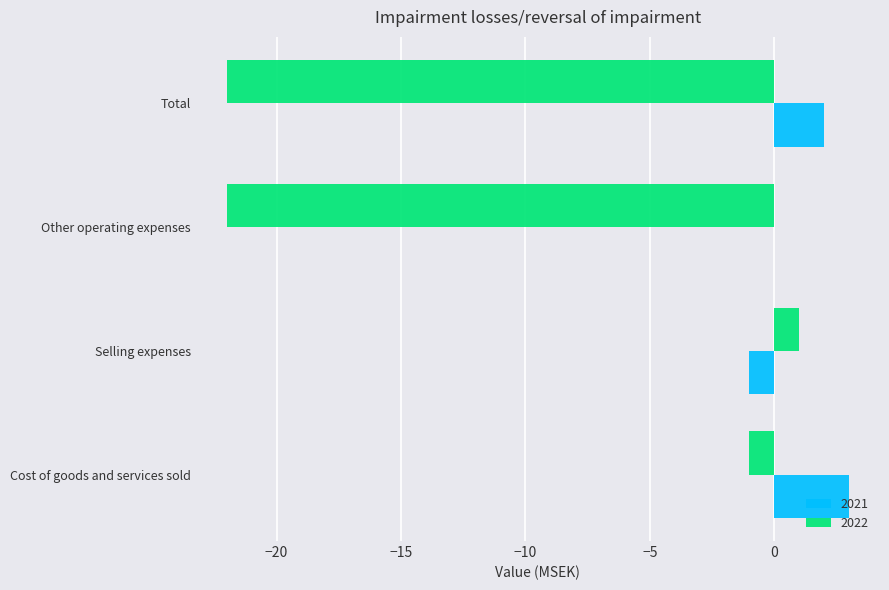

What is the sum of all 2022 values?

-44